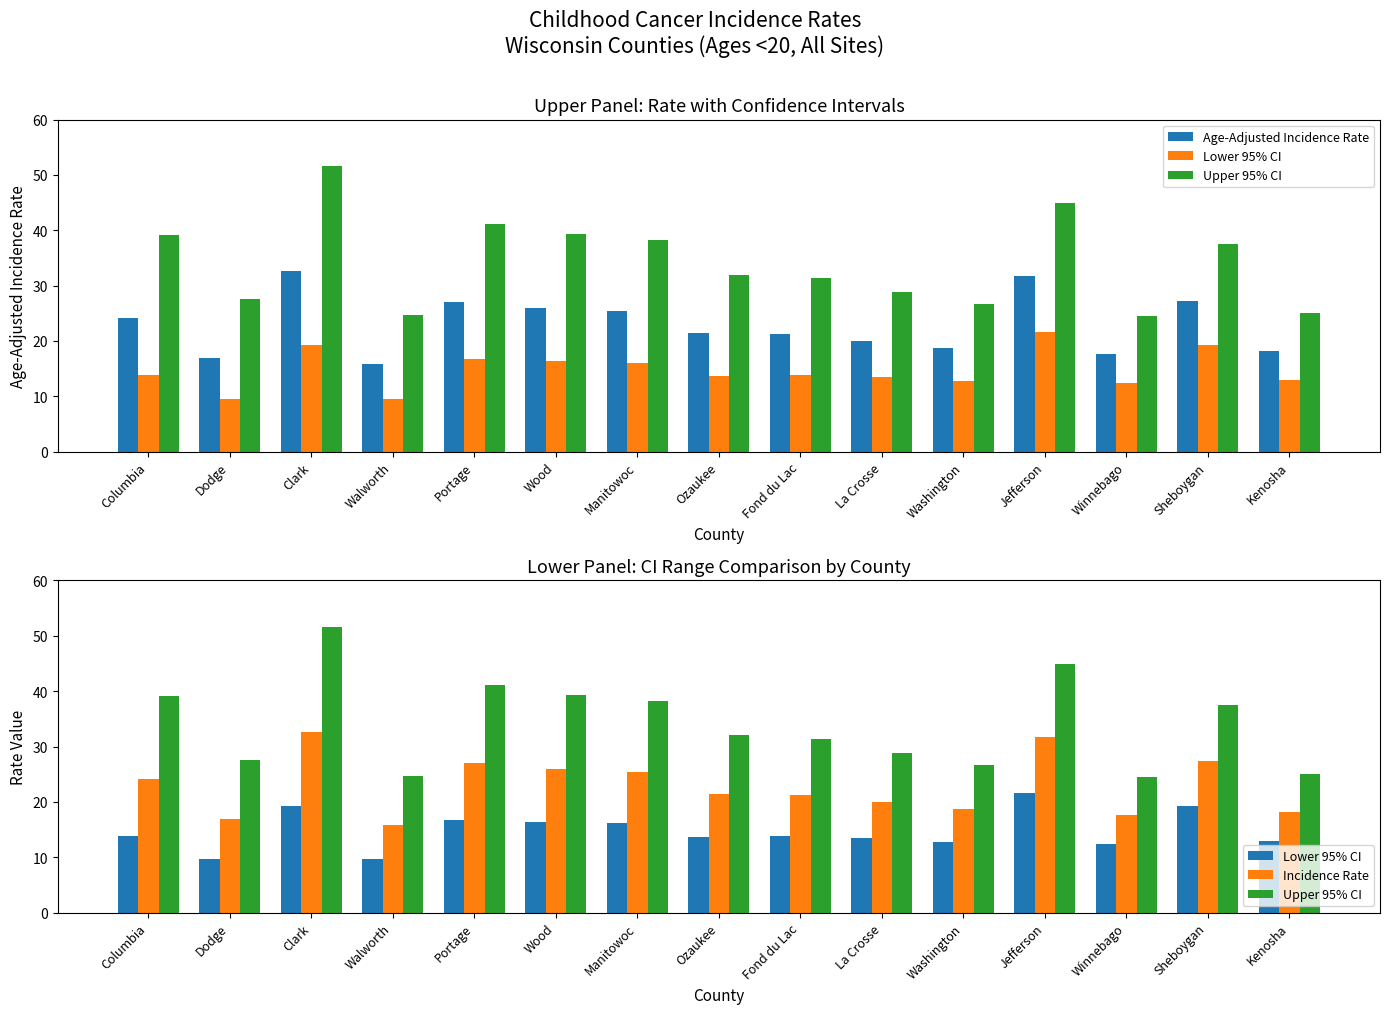

What is the label of the 9th bar from the left?

Fond du Lac